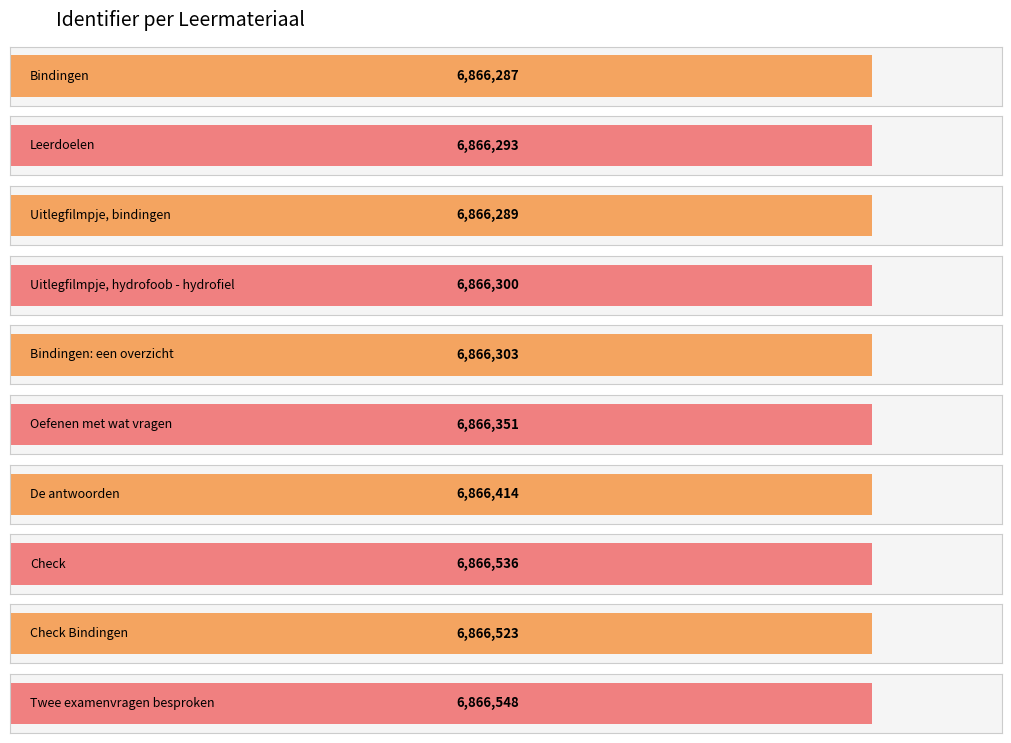

Which has a higher value, Bindingen: een overzicht or Oefenen met wat vragen?

Oefenen met wat vragen